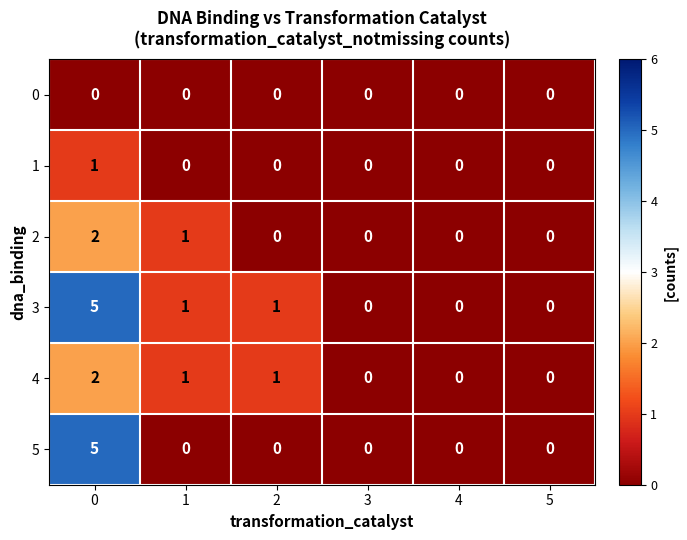

At how many categories does at least one series exceed 4?

1